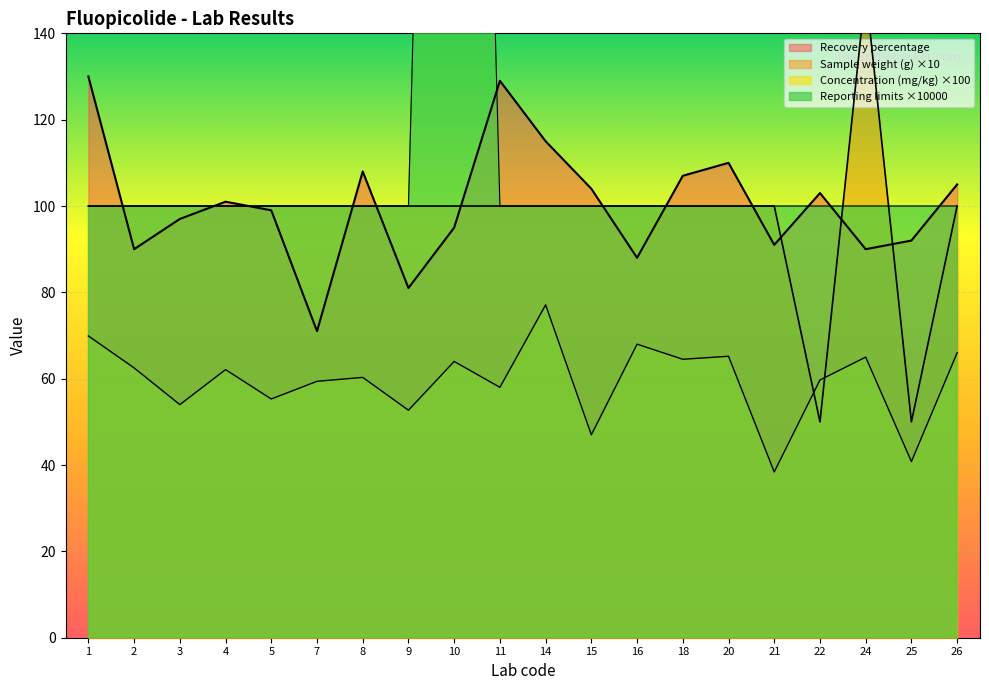

How many series are shown in this chart?

4